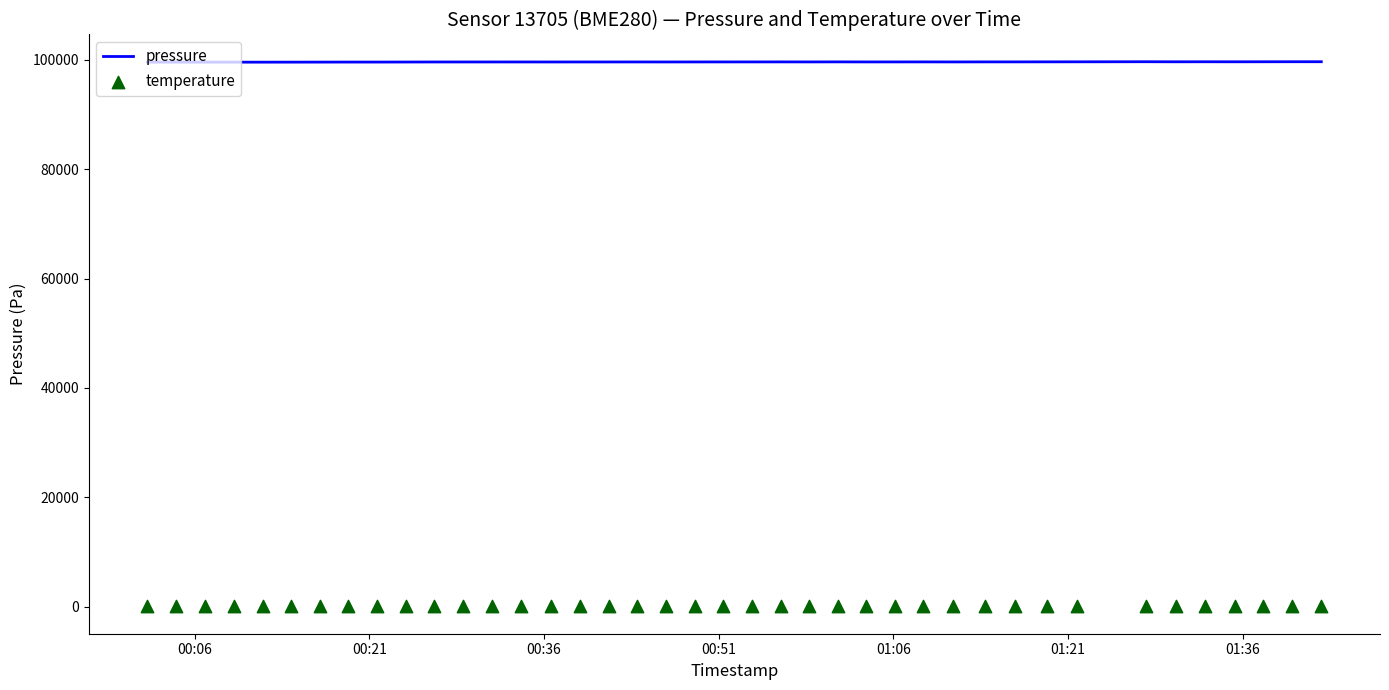

Which series has the largest total across all categories?

pressure